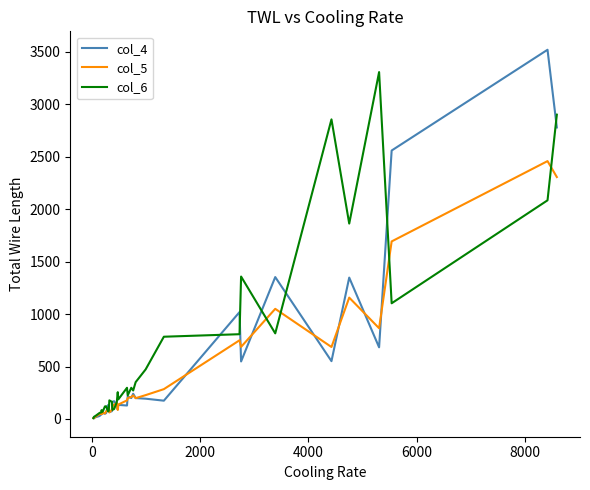

What is the maximum value shown in the chart?

3521